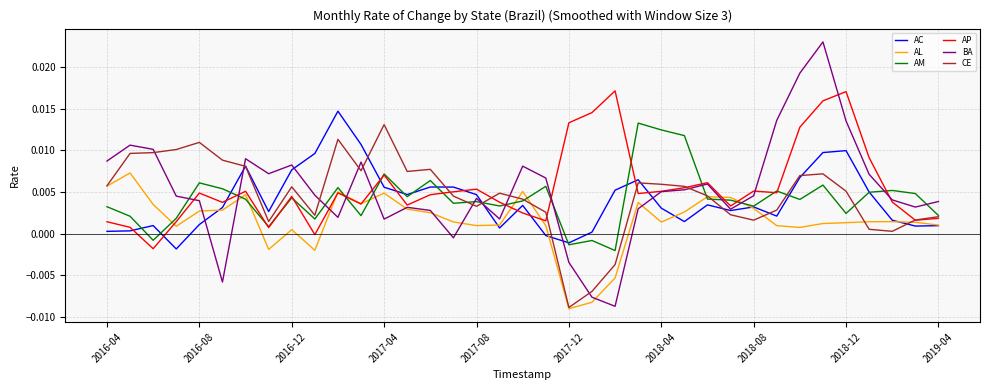

Which series ends up on top after the final intersection of AC and AP?

AP